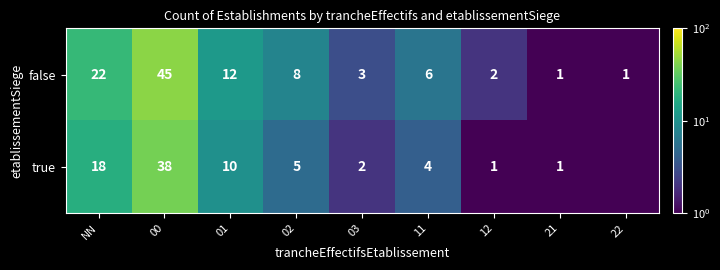

What is the difference between the true values at 00 and 21?

37.0